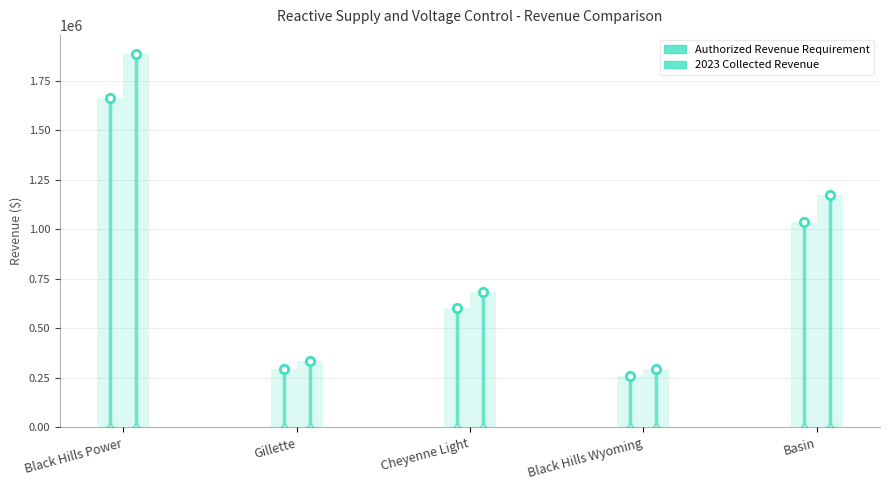

How many bars are there in total?

10